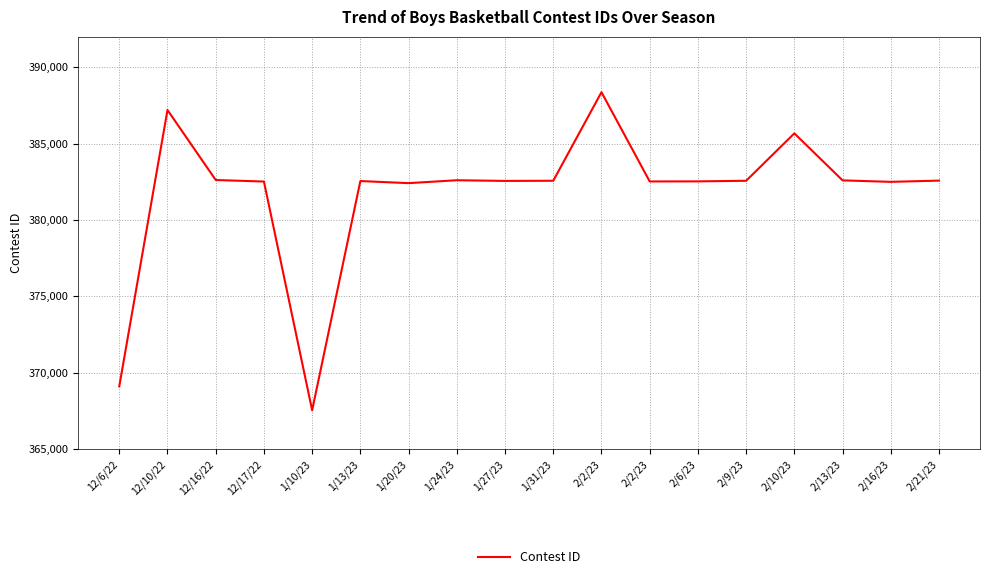

What is the change in value from 12/10/22 to 2/9/23?

-4636